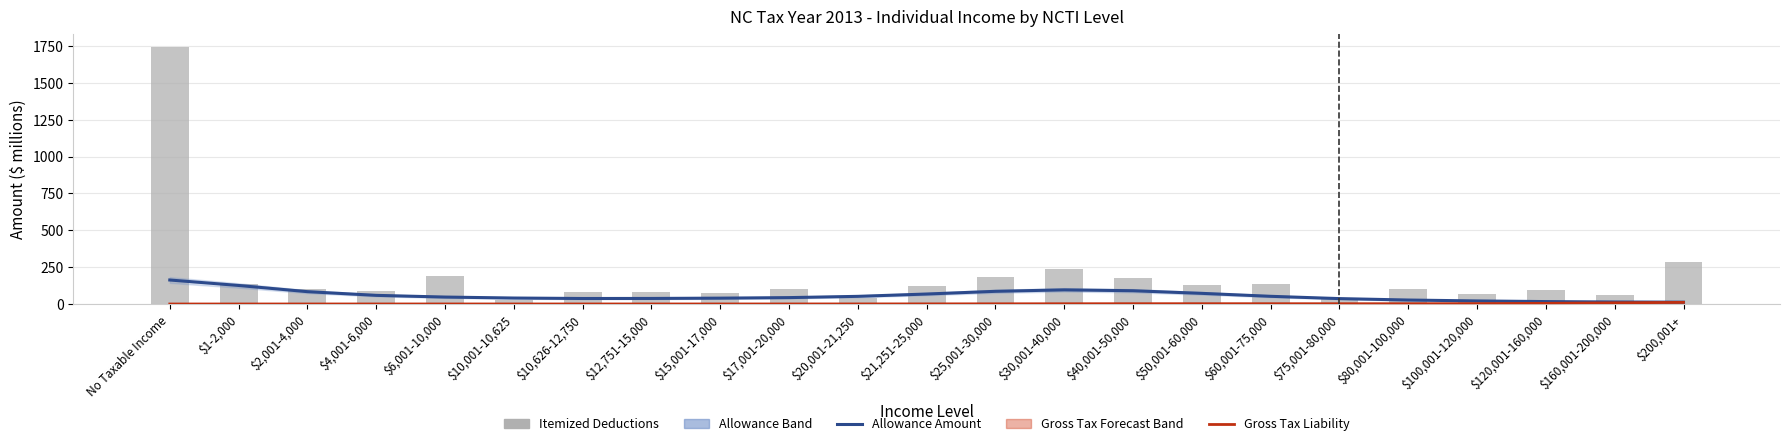

True or false: Gross Tax Liability has a value of 2.2 at $50,001-60,000.

True